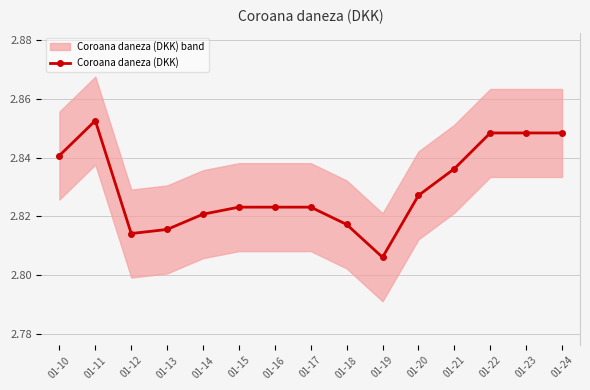

At which category does the chart reach its minimum across all series?

01-19